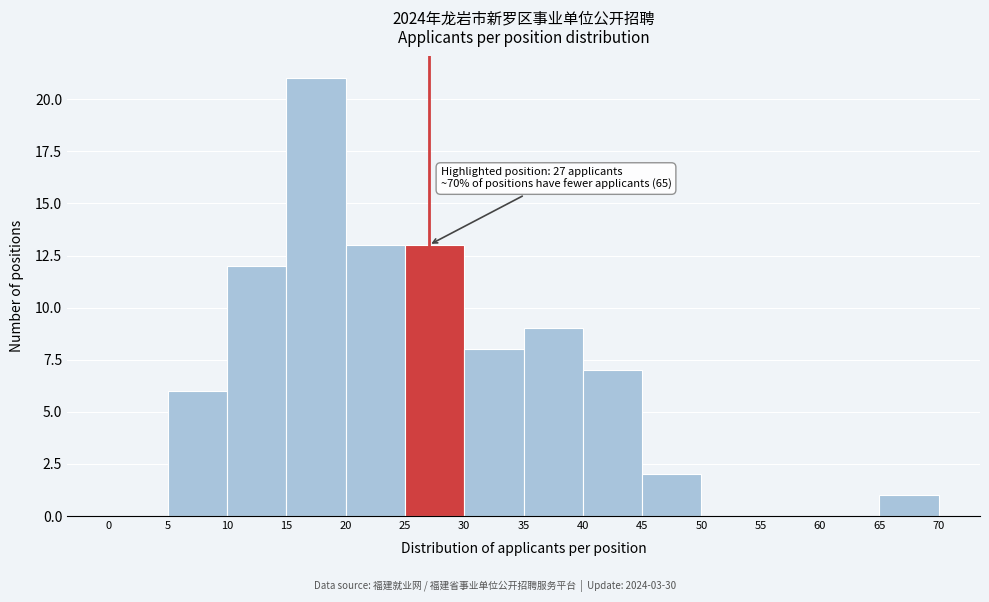

Which range on the x-axis has the tallest bar?

15 to 20